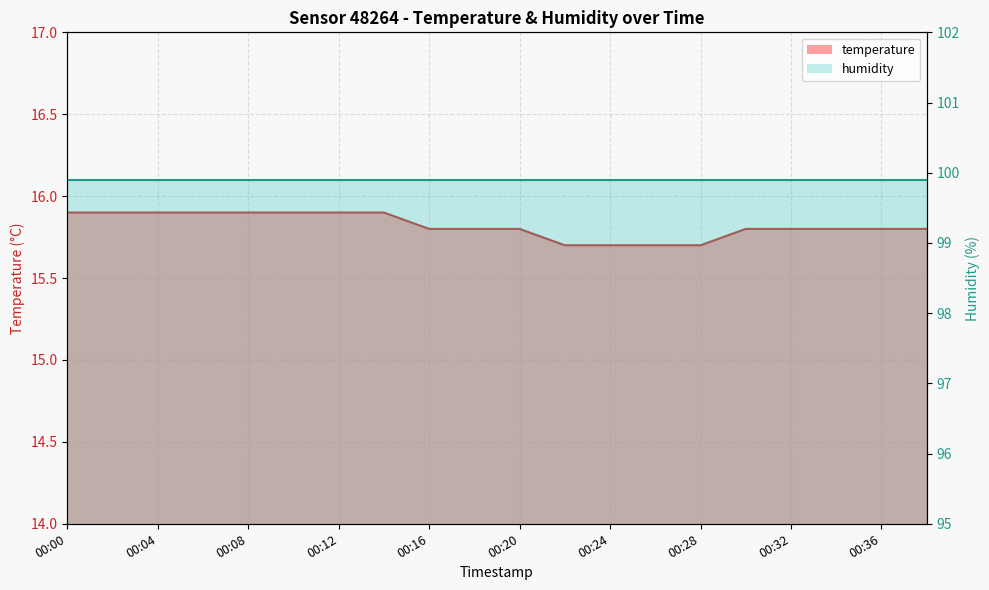

Does the chart display data point markers on the line(s)?

No